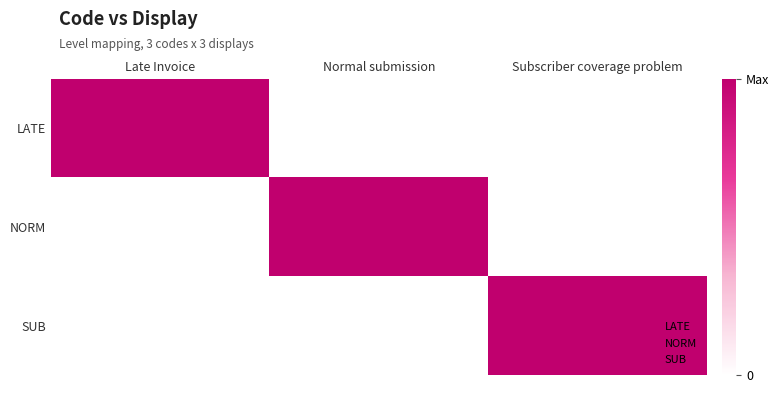

Which label corresponds to the largest value in the chart?

Late Invoice